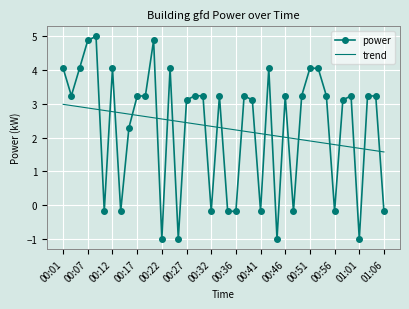

List the series in order of their peak value, highest first.

power, trend